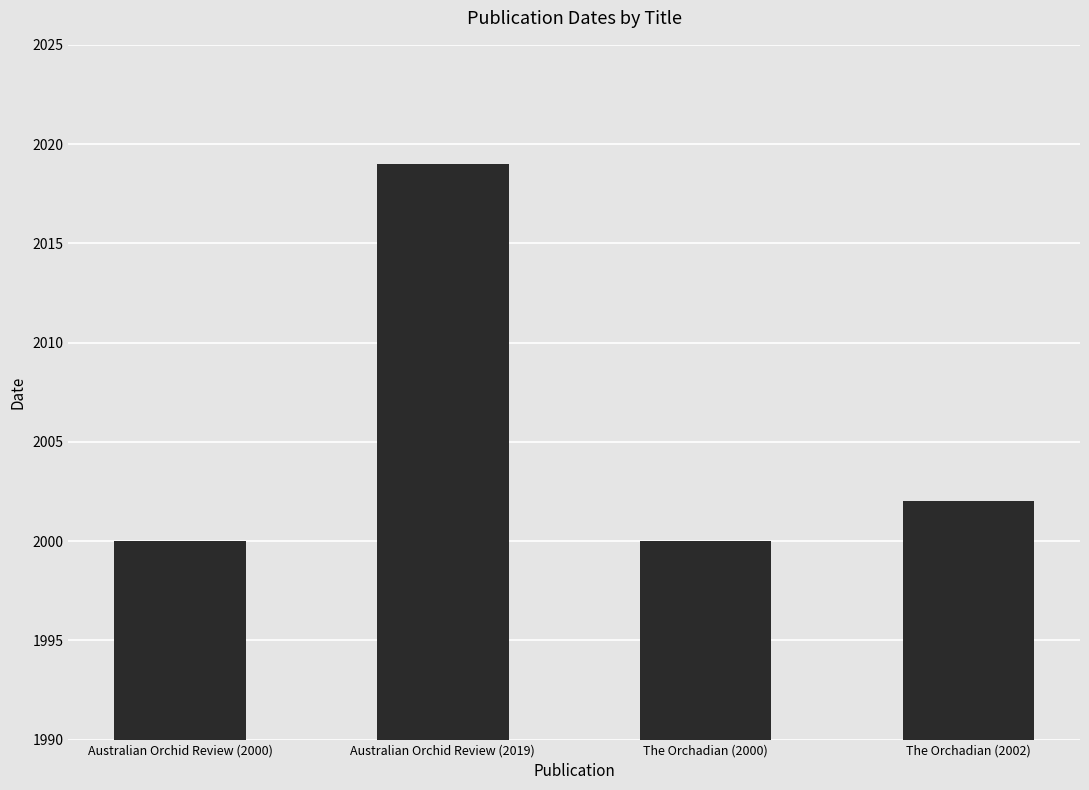

What is the change in value from Australian Orchid Review (2000) to Australian Orchid Review (2019)?

+19